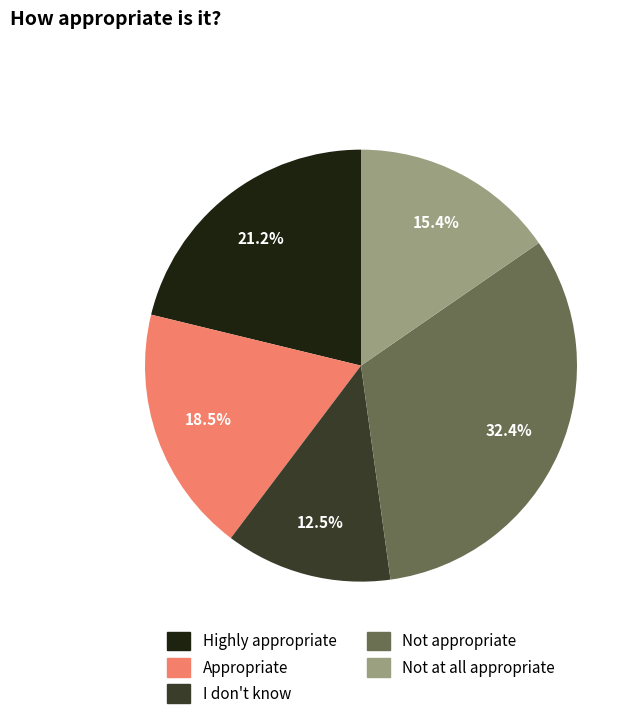

Count the number of slices in the pie.

5